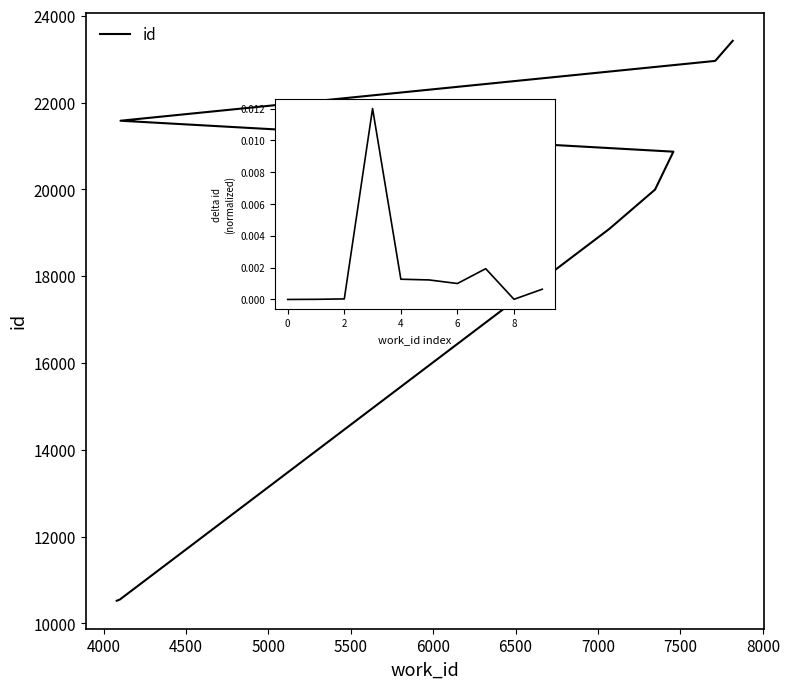

True or false: delta id has more than 2 interior local peaks.

False